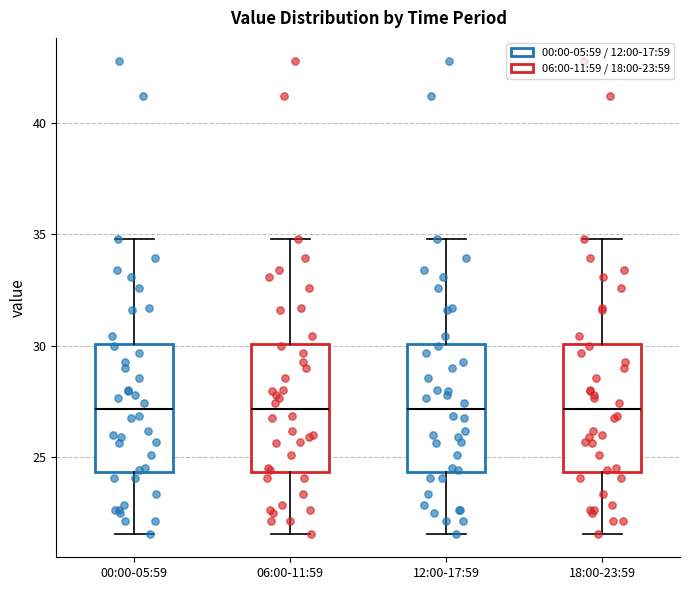

Where does the lower whisker of the box for 00:00-05:59 end on the y-axis? The values are not printed on the chart, so give them approximately, as read against the axis.

21.5